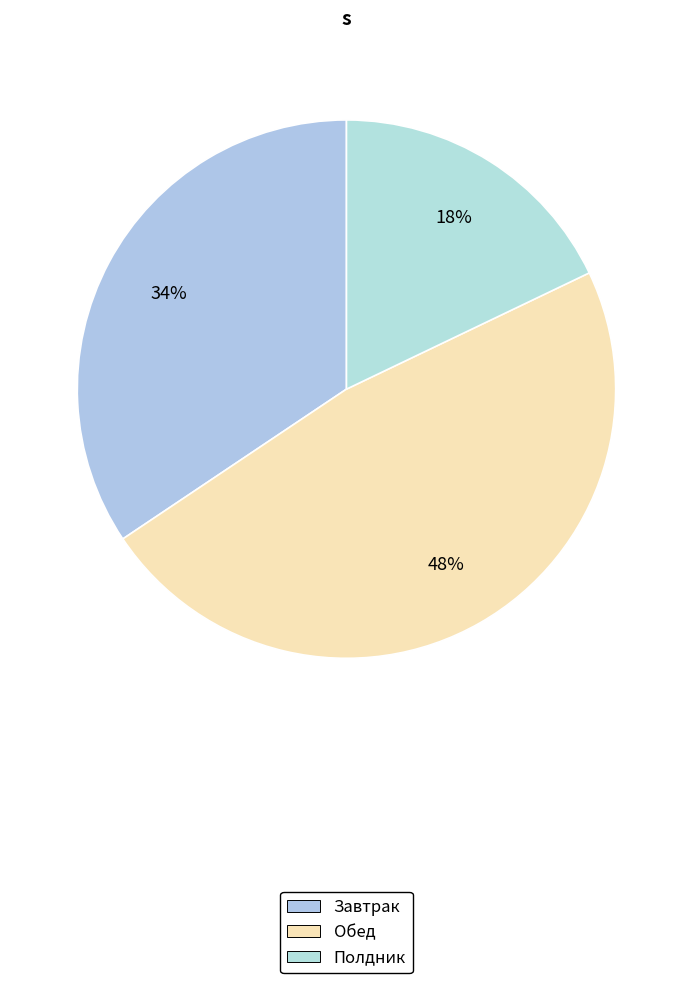

How many segments does this pie chart have?

3